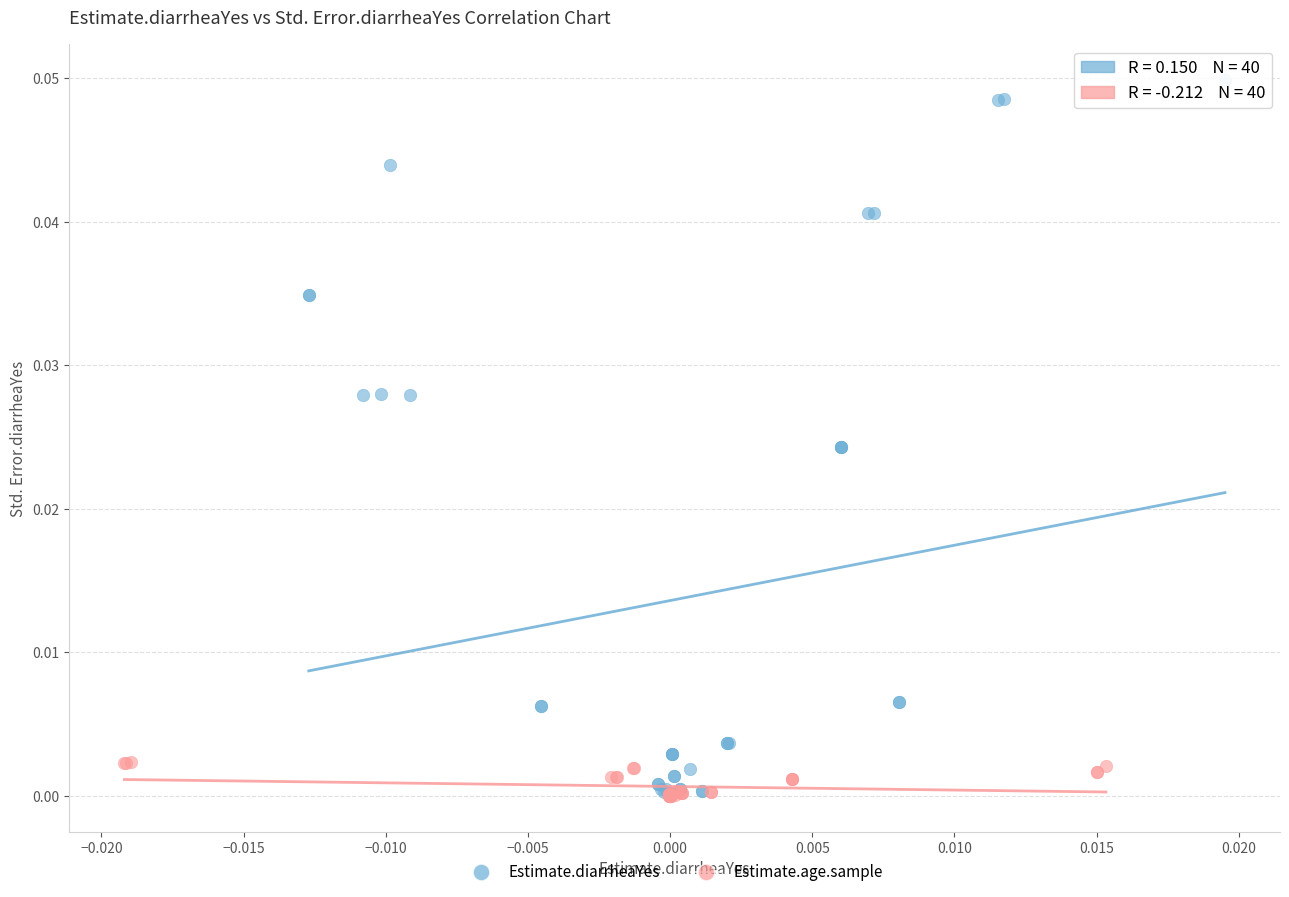

Which series has the largest Y range (max minus min)?

Estimate.diarrheaYes